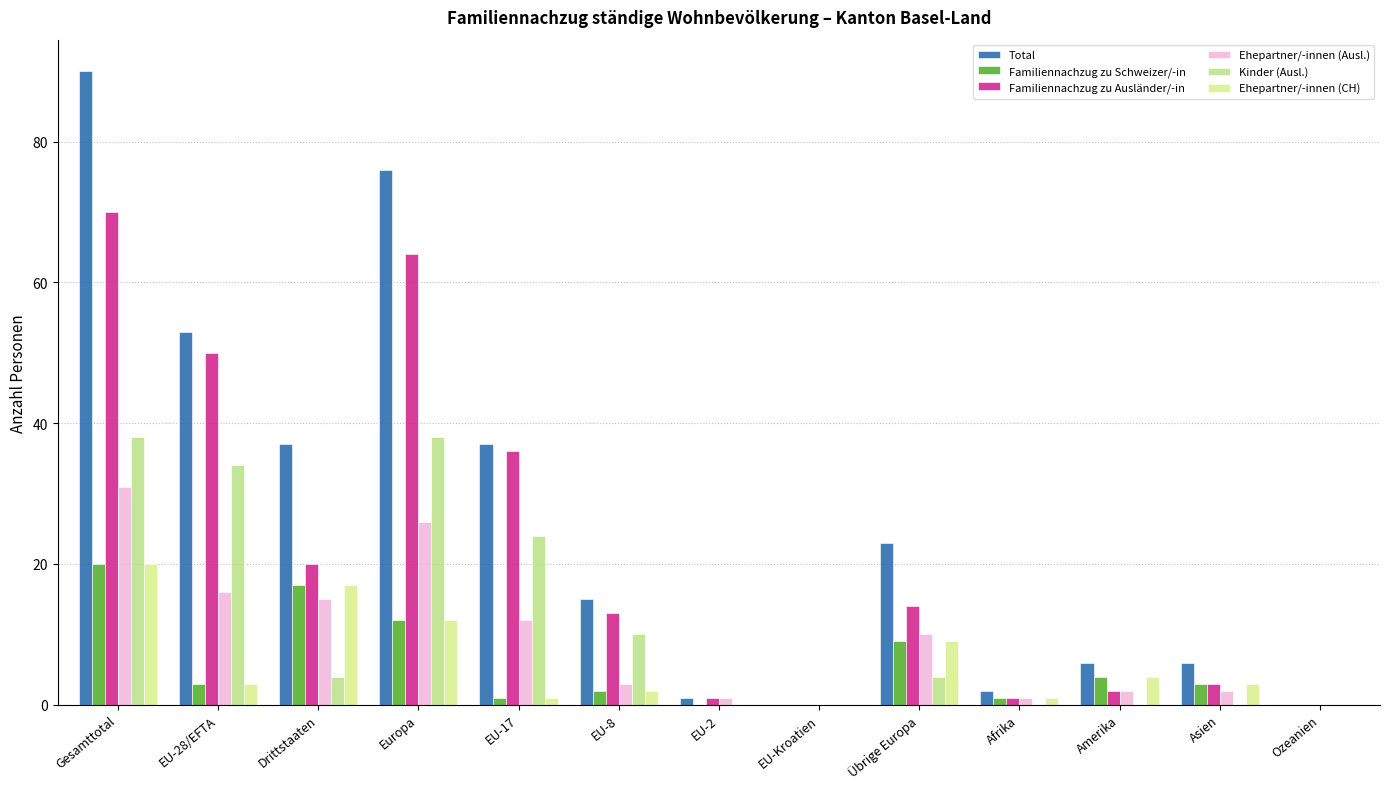

Is it true that Familiennachzug zu Ausländer/-in equals 14 at Übrige Europa?

True